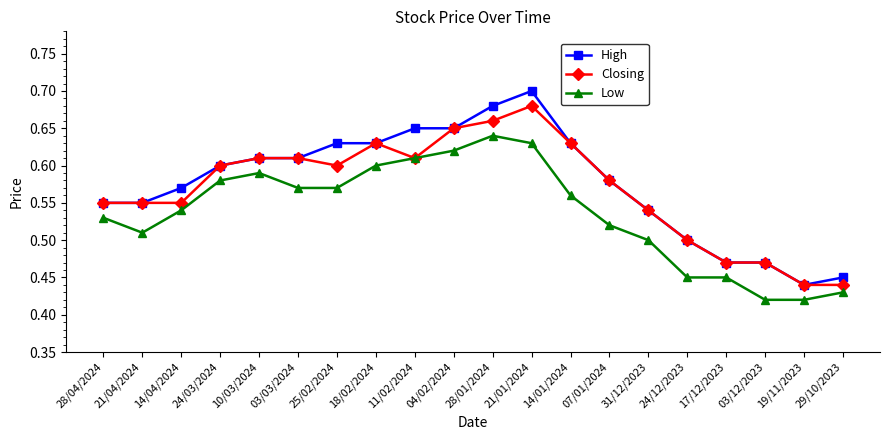

Which label corresponds to the largest value in the chart?

21/01/2024